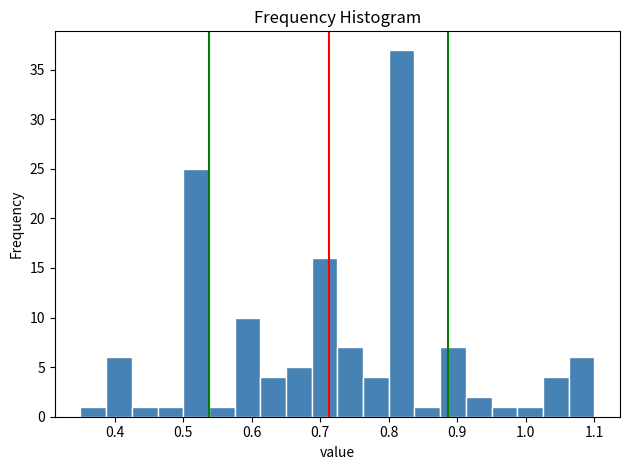

Read against the x-axis, roughly where is the centre of the tallest bar?

0.82